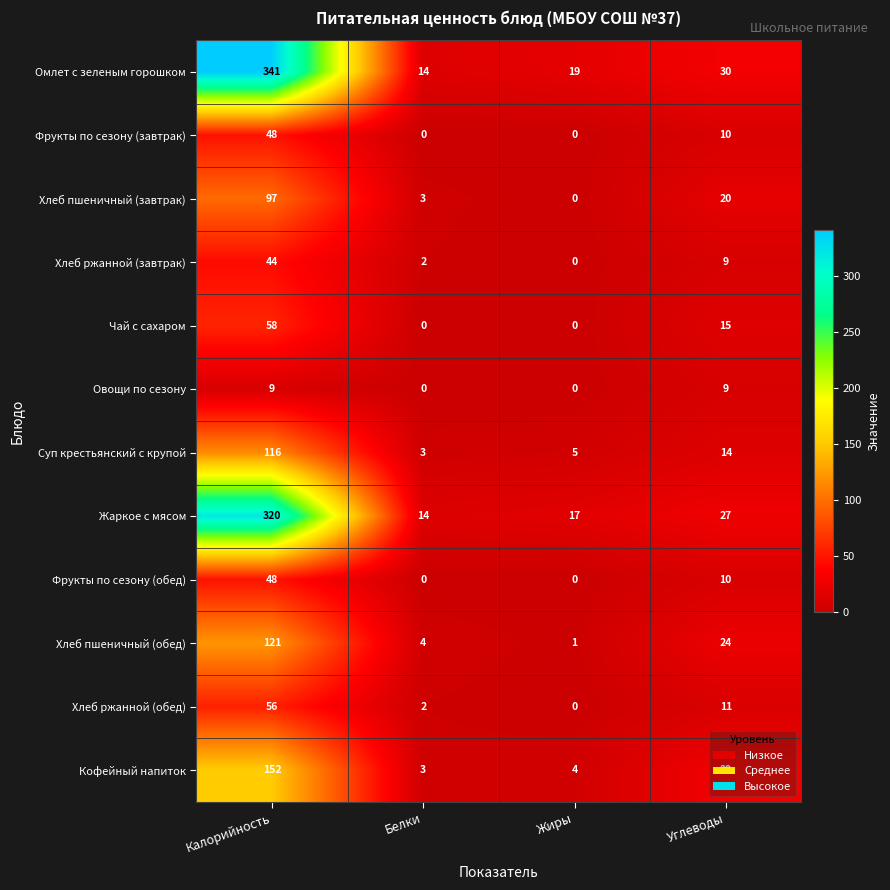

Where does the Хлеб ржанной (обед) series first go above 11?

Калорийность